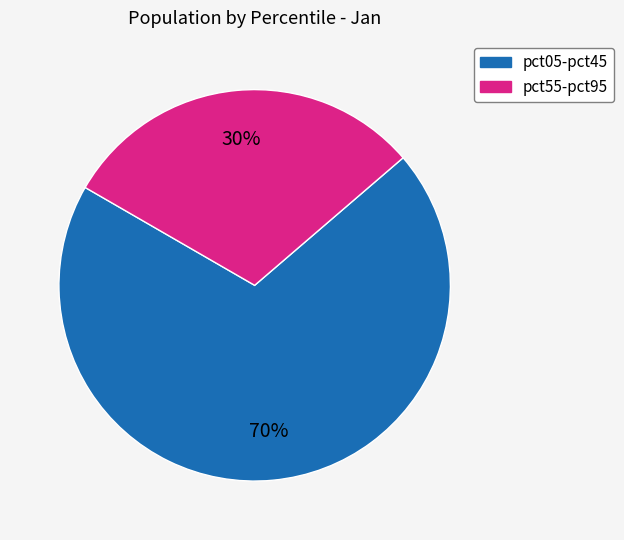

To the nearest percent, what is the average slice percentage?

50%